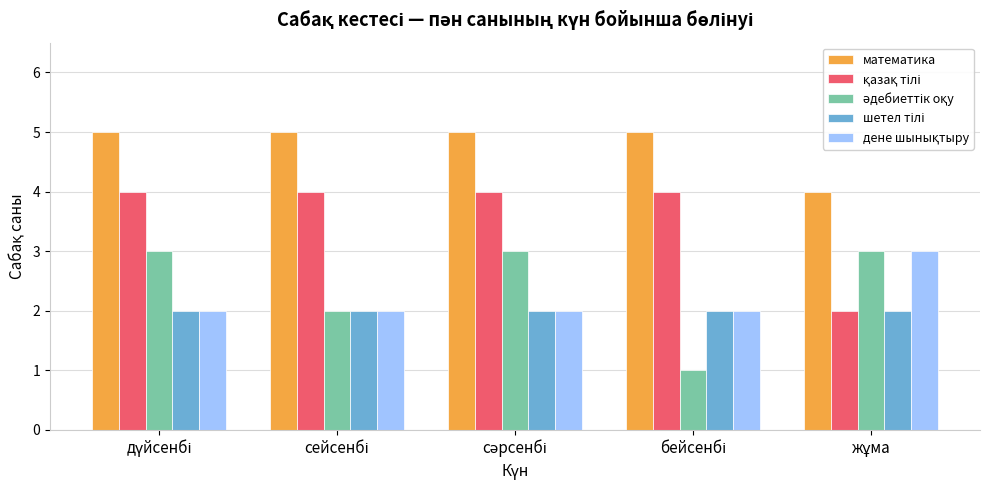

What is the maximum value for математика?

5